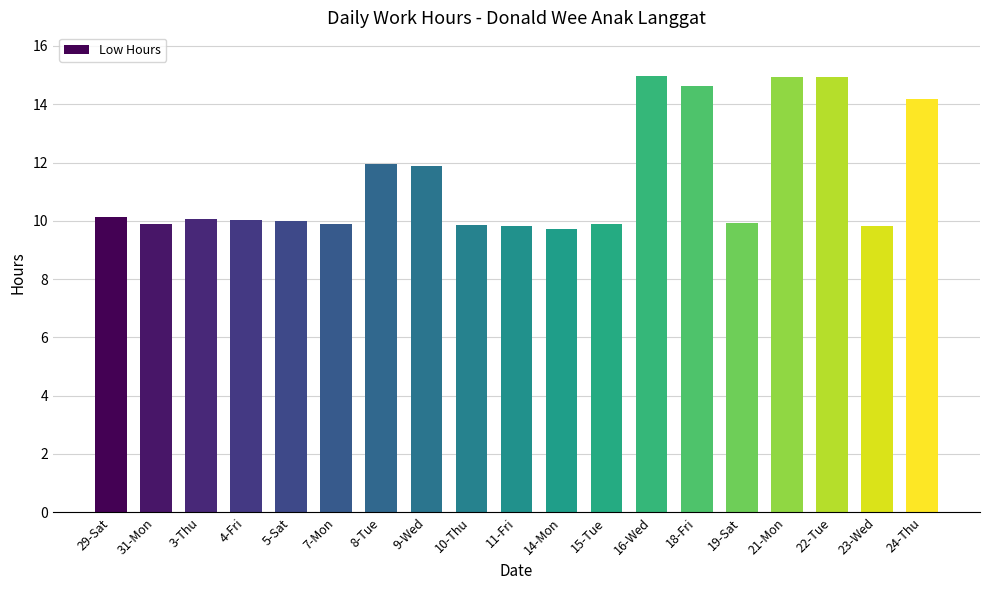

Are the bars grouped side by side (vs. stacked)?

No